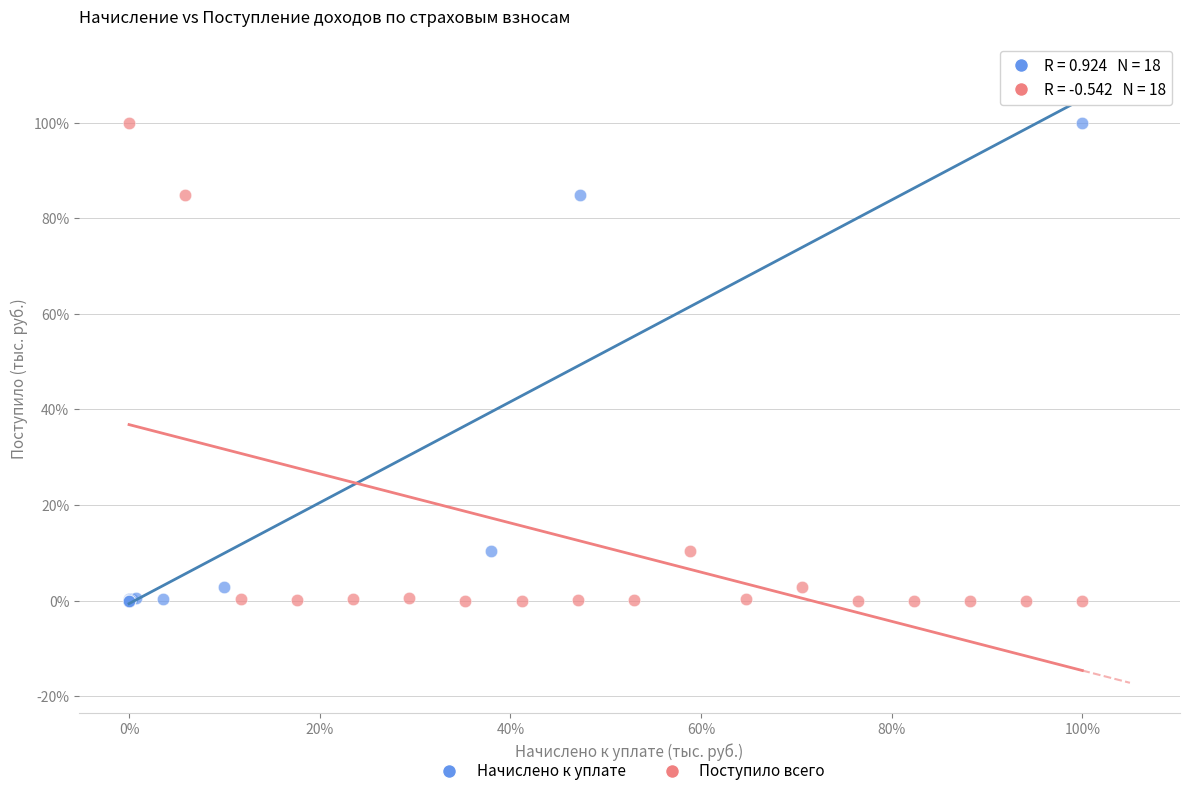

What are all the series names shown in the legend?

Начислено к уплате, Поступило всего